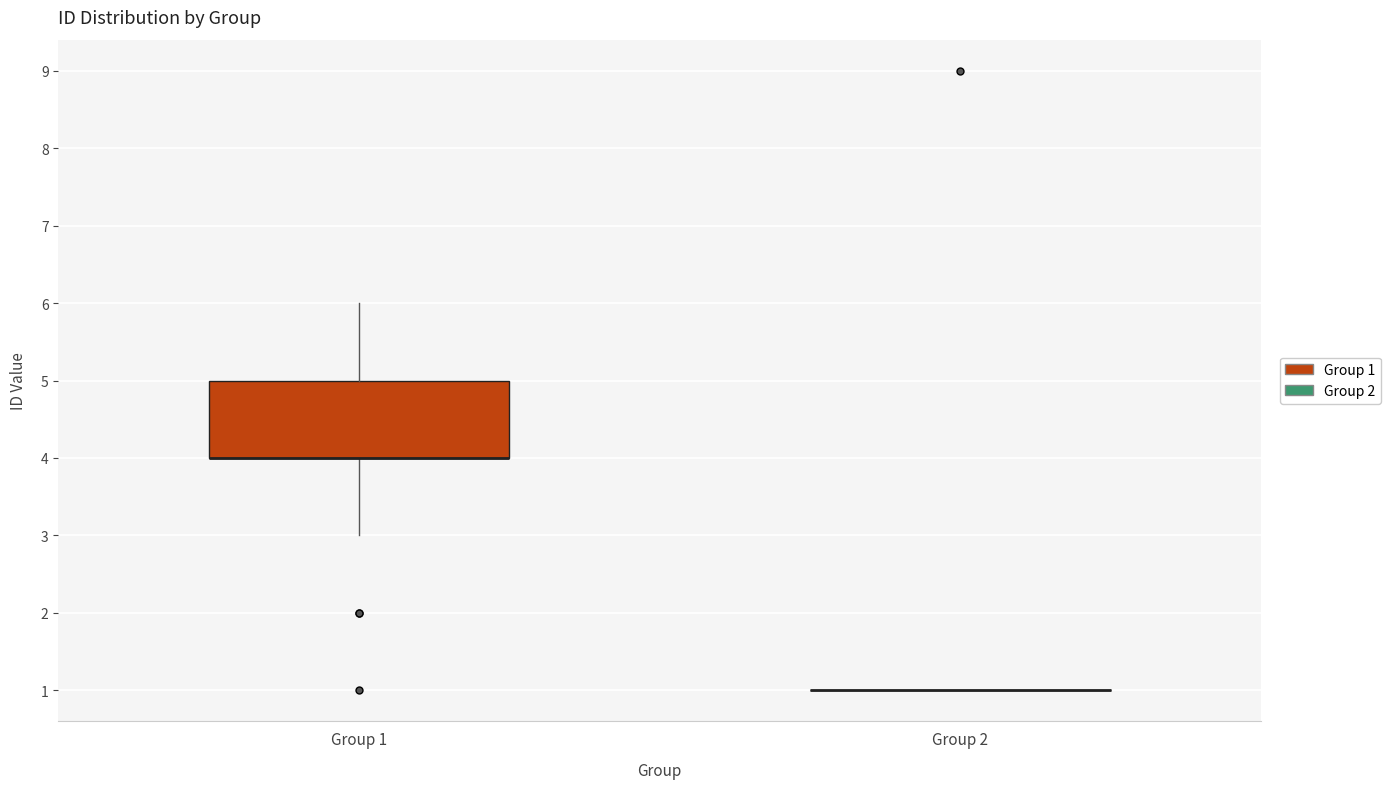

Reading left to right, transcribe this box plot: for each box, give where its median line is, the range the box spans, and where its two whiskers end, as read against the y-axis. The values are not printed on the chart, so give them approximately, as read against the axis.

Group 1: median 4 (drawn on the box's lower edge), box 4 to 5, whiskers 3 to 6
Group 2: box collapsed to a line at 1, whiskers 1 to 1